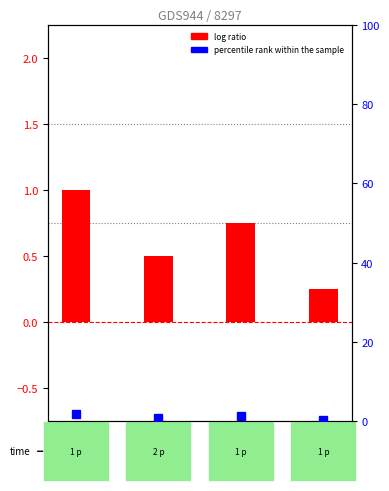

At which label is percentile rank within the sample closest to 1?

7613